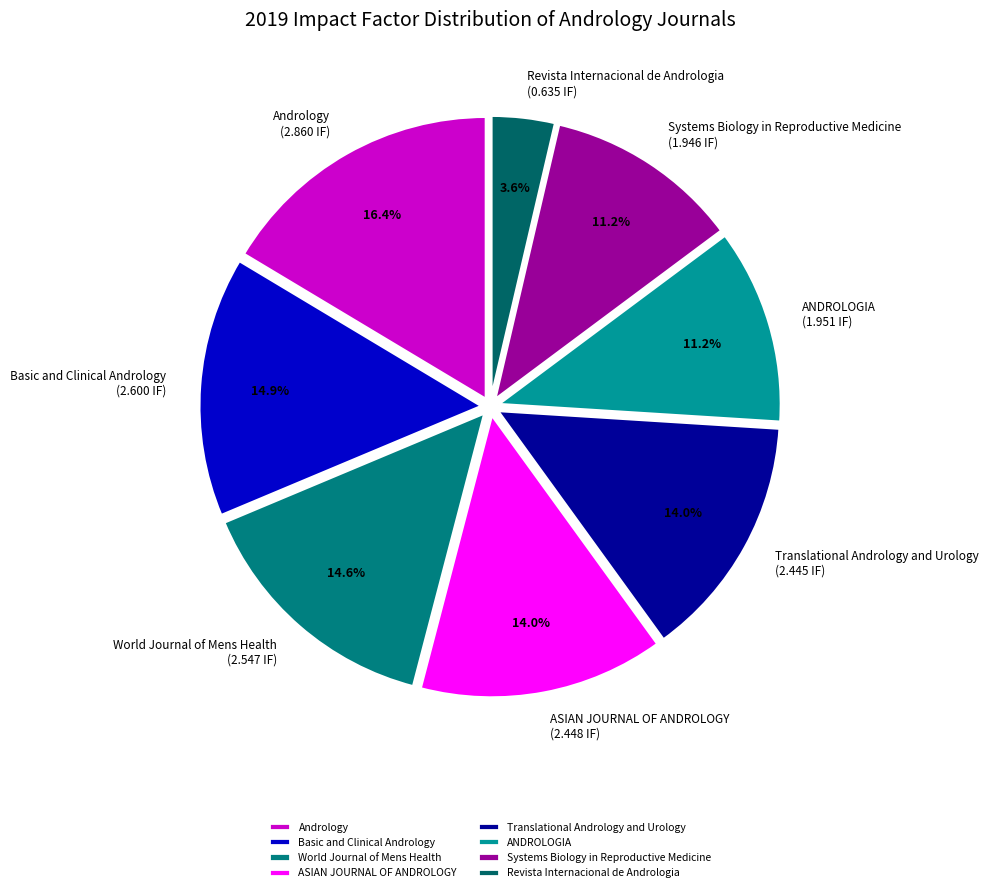

How many slices are in this pie chart?

8